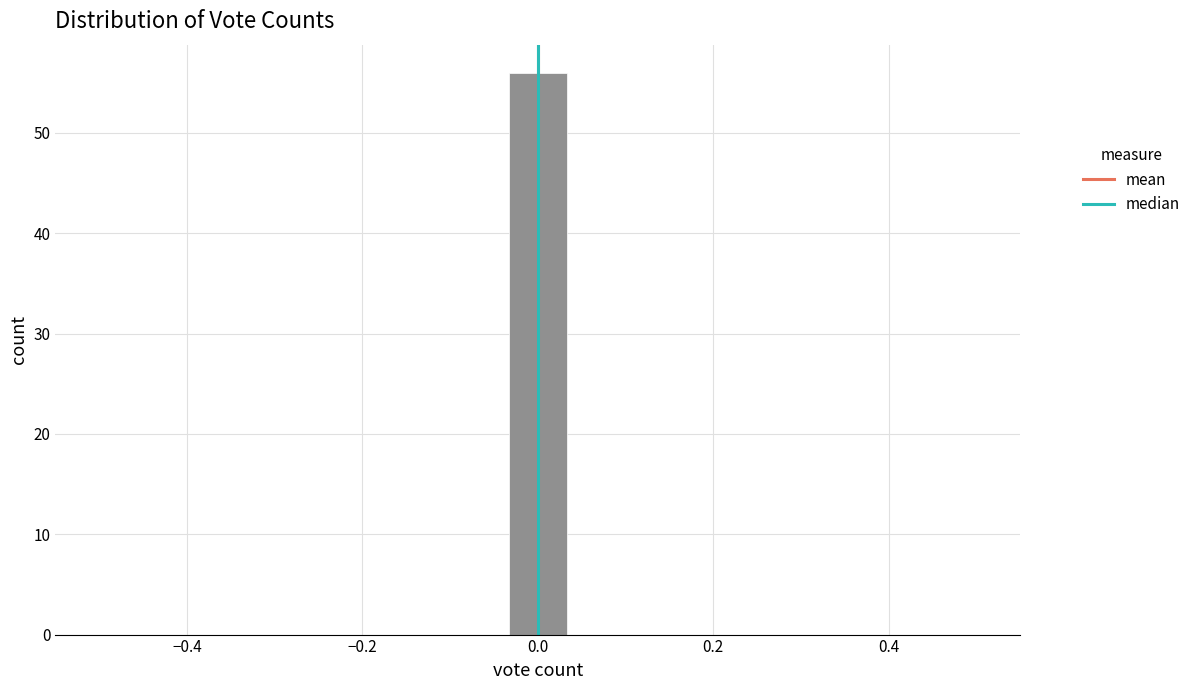

Around what value on the x-axis is the tallest bar? Give the approximate position of its centre, as read against the axis.

0.00